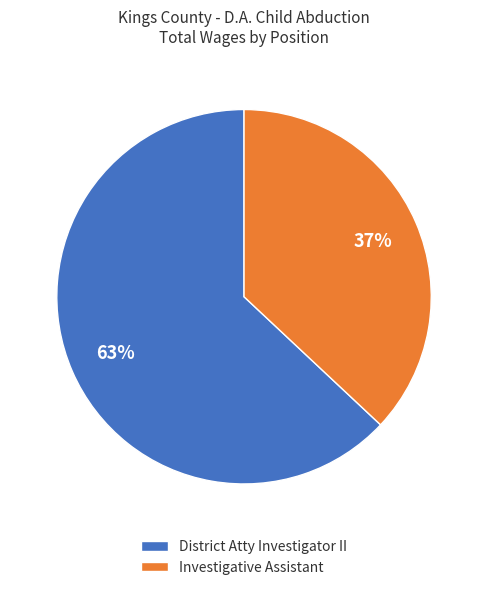

Which category has the biggest portion of the pie?

District Atty Investigator II